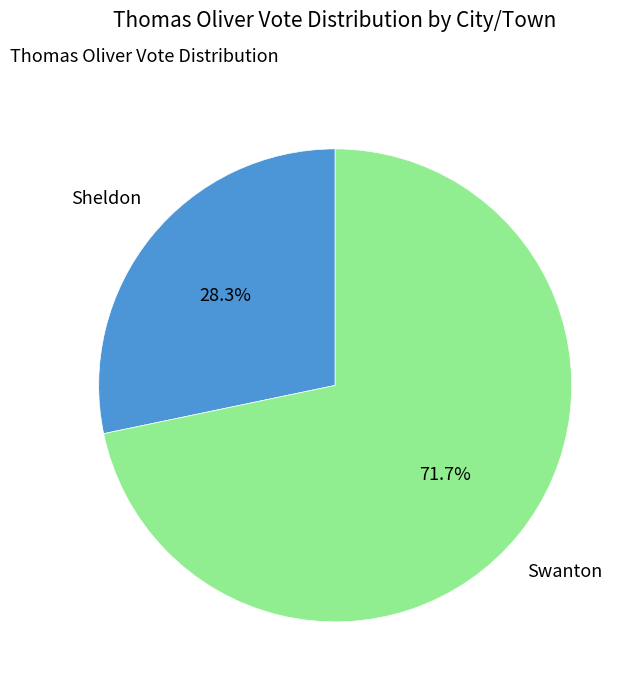

Rank the categories by value from highest to lowest.

Swanton, Sheldon